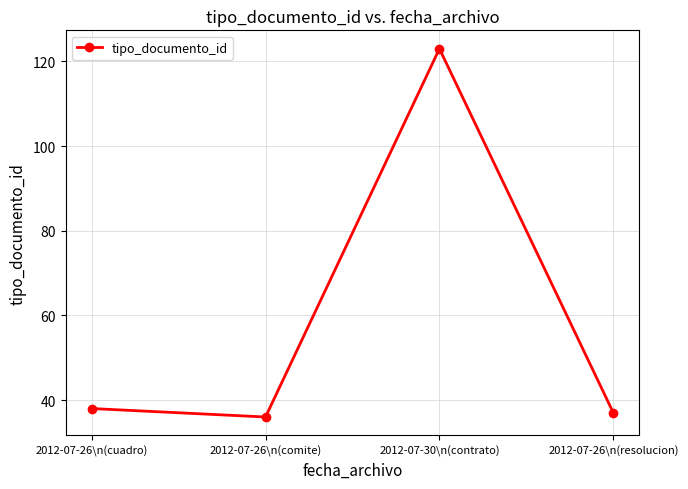

What is the maximum value shown in the chart?

123